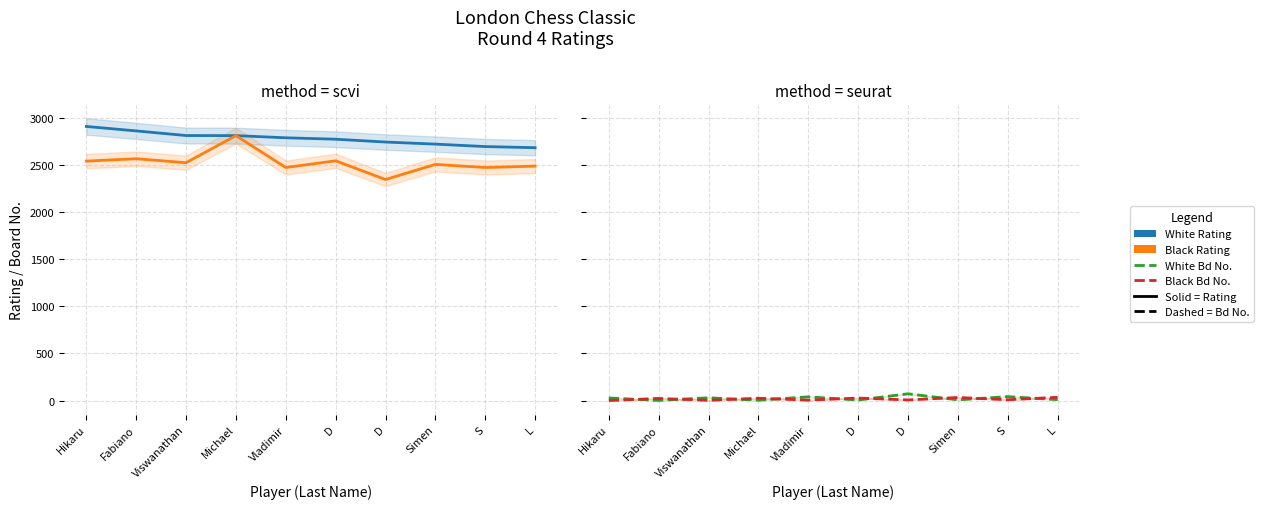

Reading left to right, transcribe all the data shown in this chart.

Player Rating (White): 2905	2858	2809	2808	2785	2770	2740	2718	2692	2680
Player Rating (Black): 2538	2563	2521	2808	2470	2541	2343	2503	2470	2485
White Board No.: 28	2	30	4	40	6	72	8	42	10
Black Board No.: 1	23	3	25	5	27	7	33	9	35